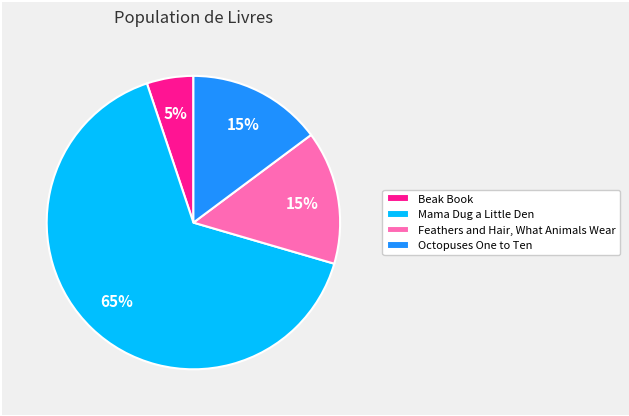

What is the ratio of the value at Feathers and Hair, What Animals Wear to the value at Octopuses One to Ten?

1.0